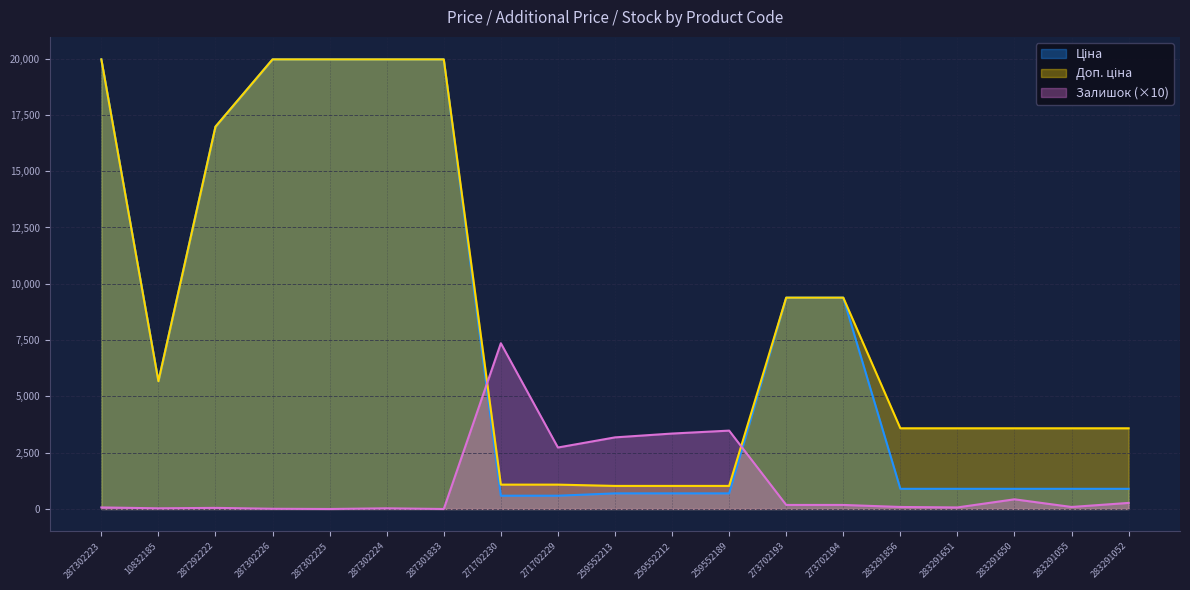

What position from the left is 283291650?

17